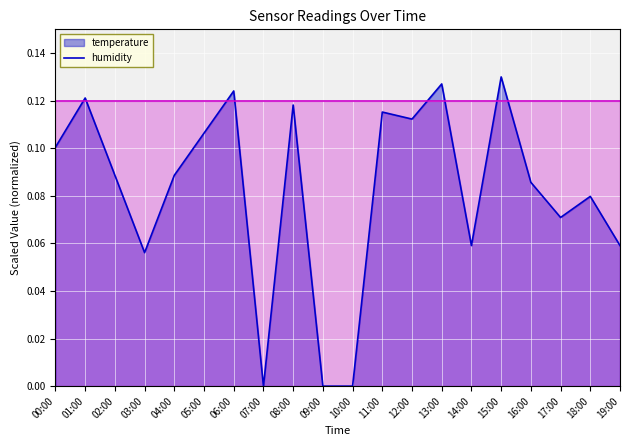

Rank the categories by value from lowest to highest.

07:00, 09:00, 10:00, 03:00, 14:00, 19:00, 17:00, 18:00, 16:00, 02:00, 04:00, 00:00, 05:00, 12:00, 11:00, 08:00, 01:00, 06:00, 13:00, 15:00